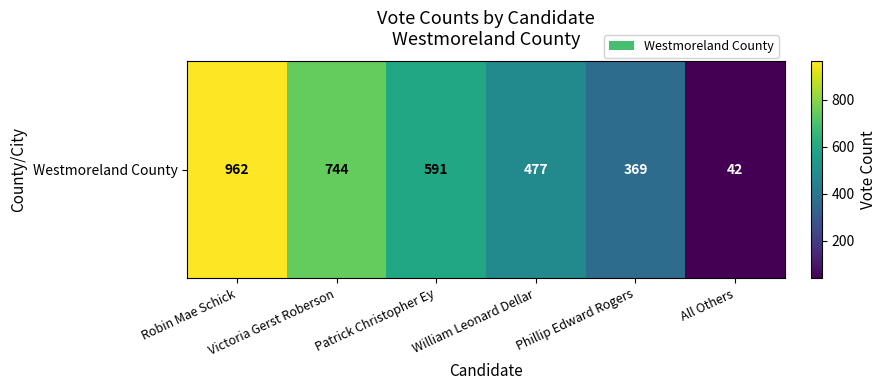

Is it true that the value at Patrick Christopher Ey is 890?

False